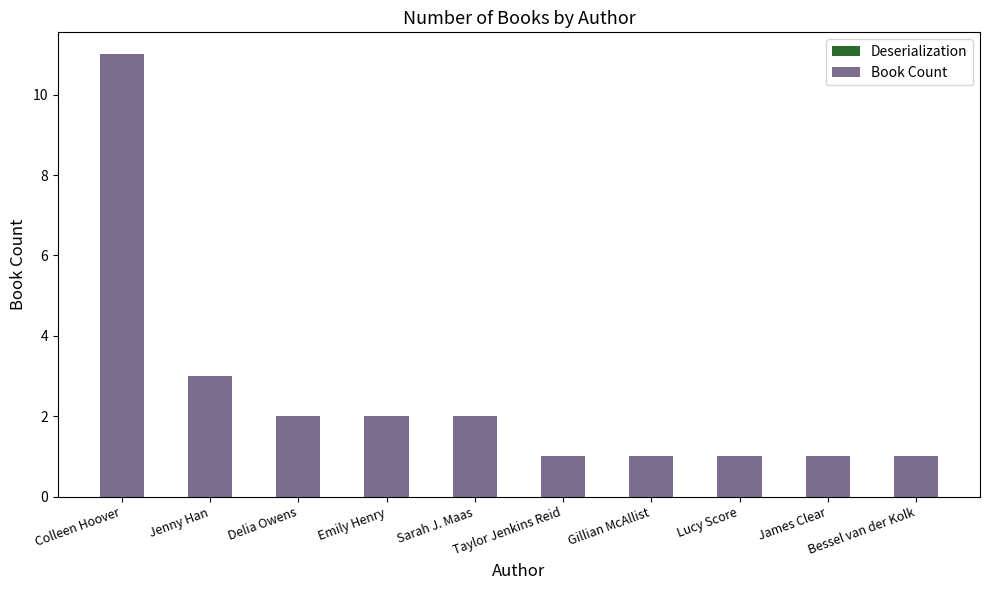

Between Emily Henry and Gillian McAllist, which is larger?

Emily Henry